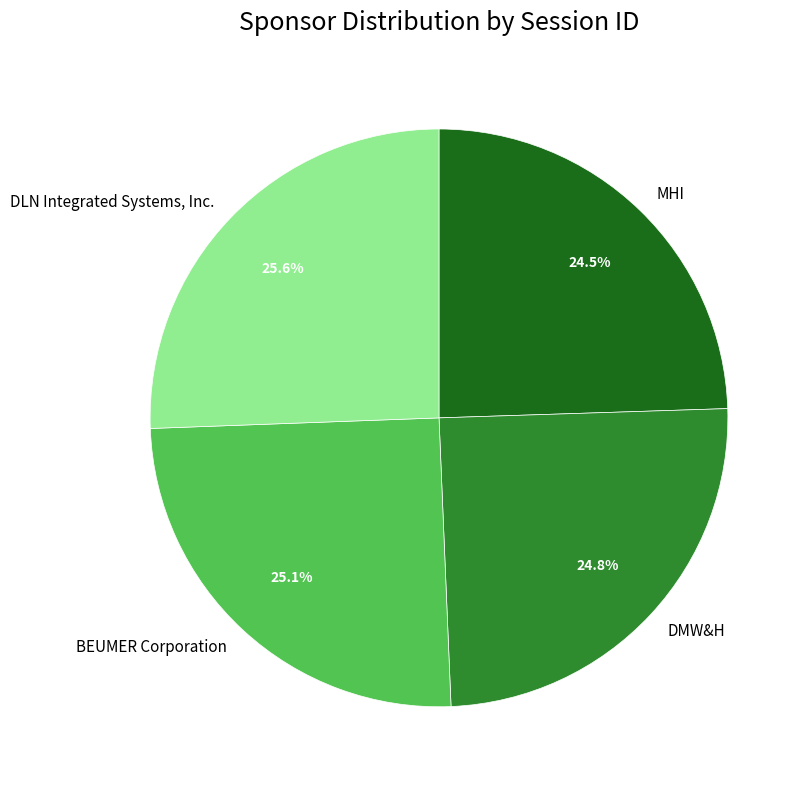

What is the total percentage of DLN Integrated Systems, Inc. and MHI?

50.1%